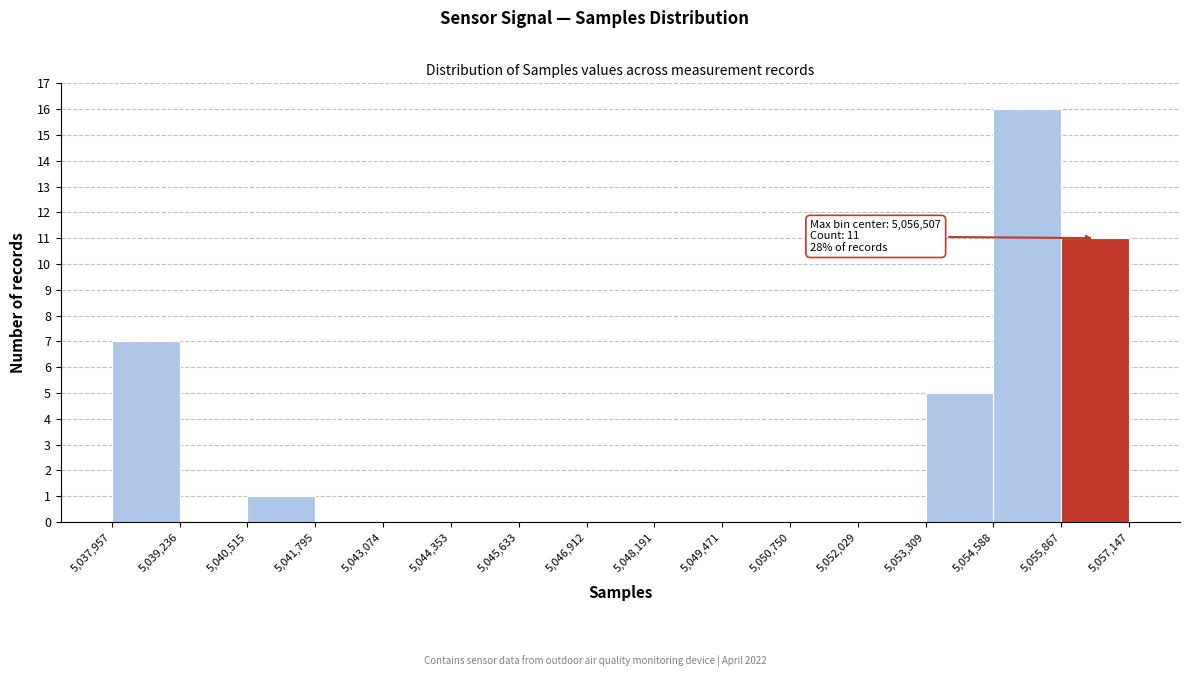

Which range on the x-axis has the tallest bar?

5,054,588 to 5,055,867